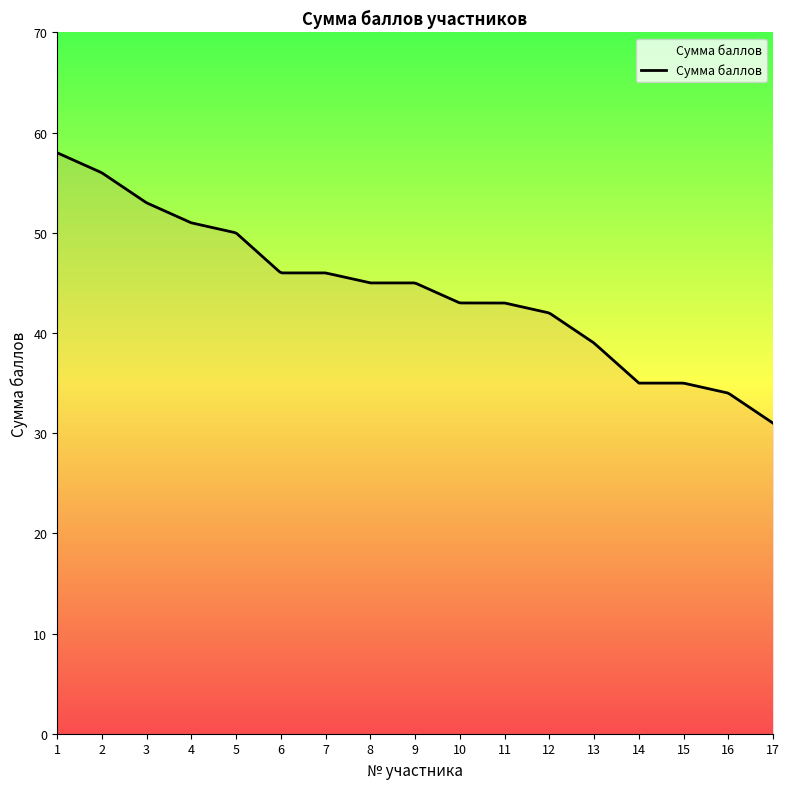

What is the minimum value shown in the chart?

31.0